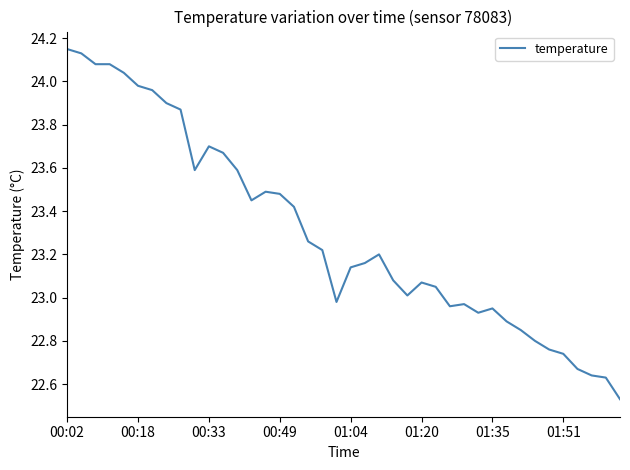

What is the difference between the maximum and minimum values?

1.6